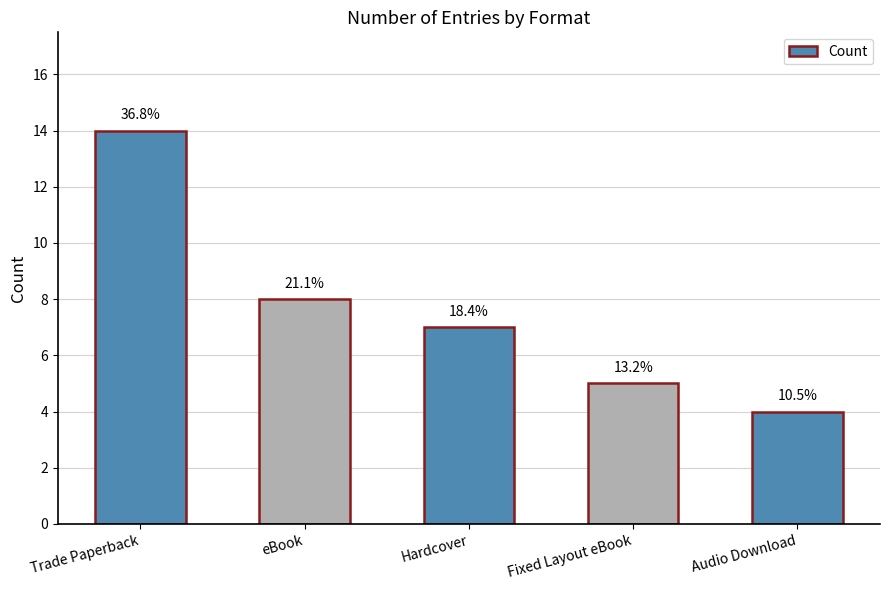

True or false: the data shows 5 at Fixed Layout eBook.

True